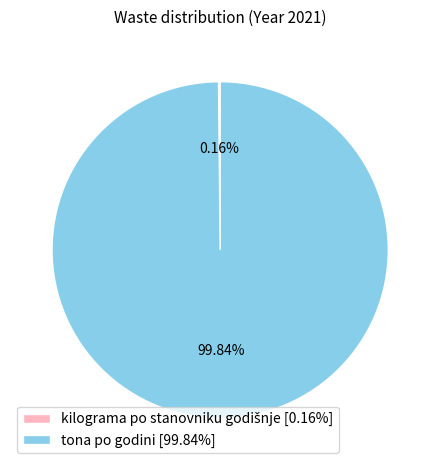

Does any single category account for the majority?

Yes